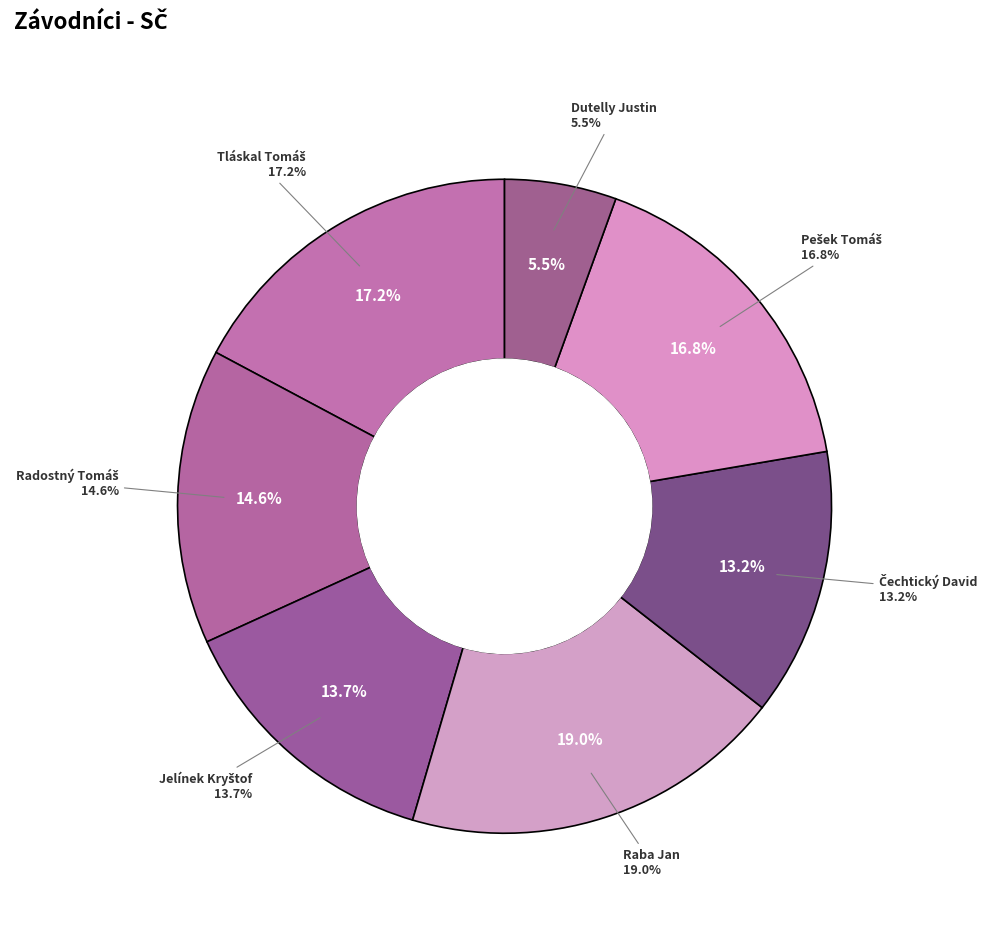

To the nearest percent, what is the average slice percentage?

14%